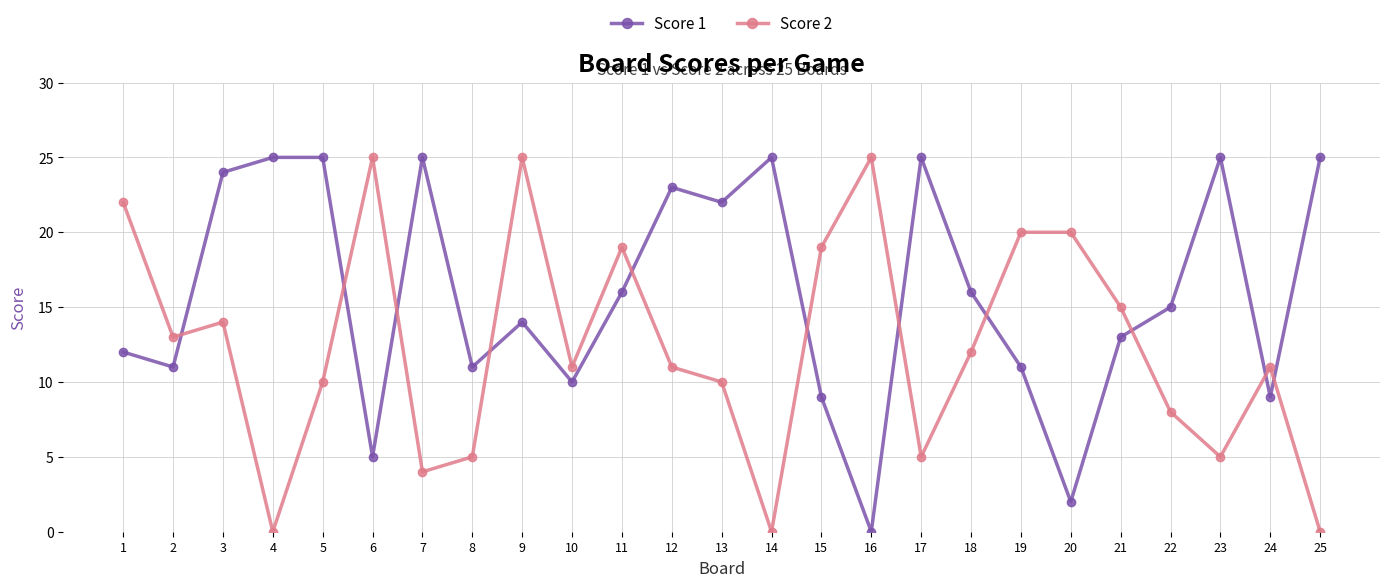

What is the value of the Score 2 point at the 2nd from the left?

13